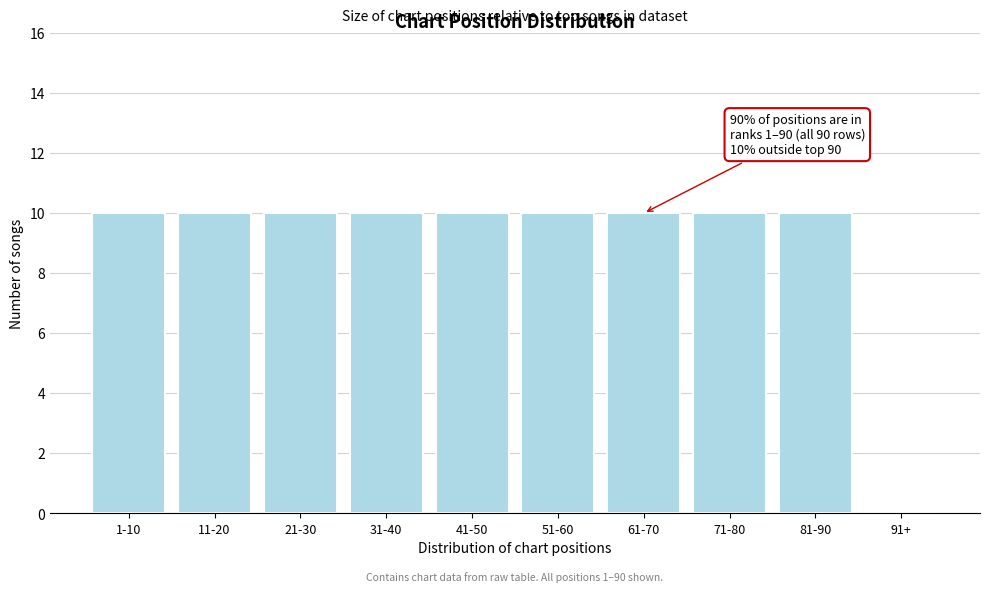

Reading left to right, what are all the values shown in this chart?

1-10=10	11-20=10	21-30=10	31-40=10	41-50=10	51-60=10	61-70=10	71-80=10	81-90=10	91+=0